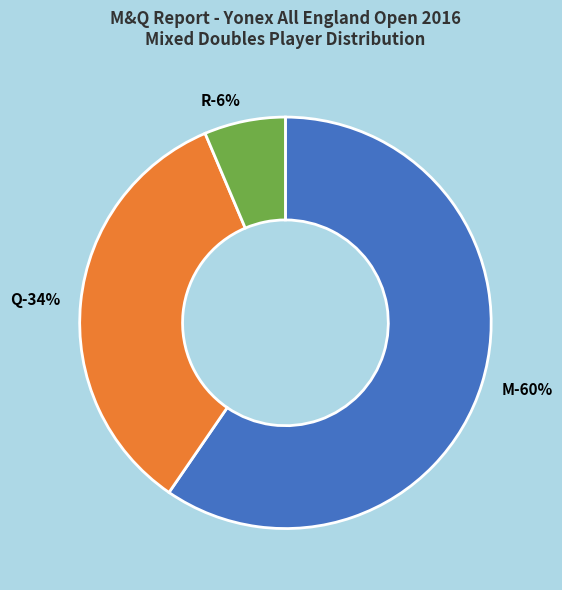

Count the number of slices in the pie.

3